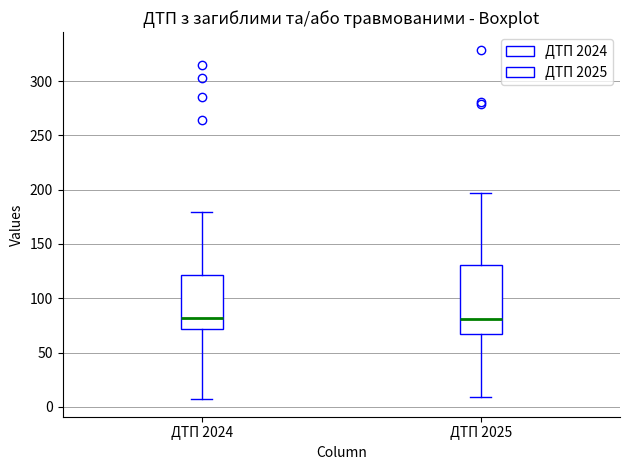

Comparing the boxes themselves (not the whiskers), which one is the tallest?

ДТП 2025